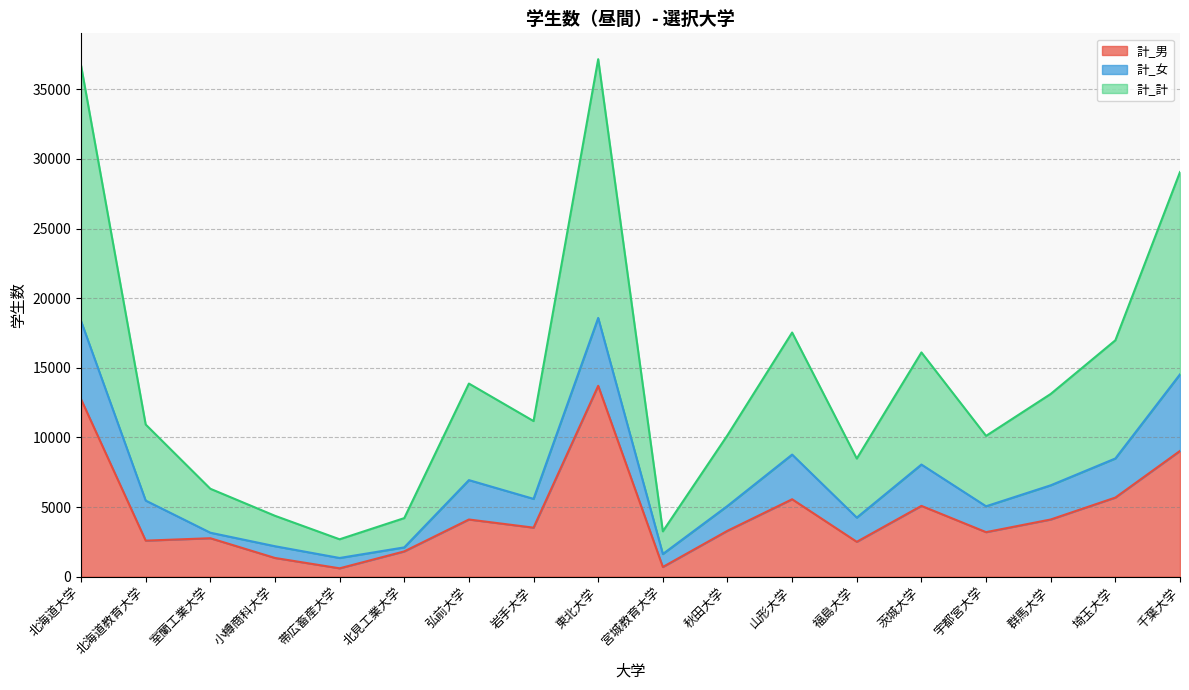

Which series changed the most between 茨城大学 and 埼玉大学?

計_男